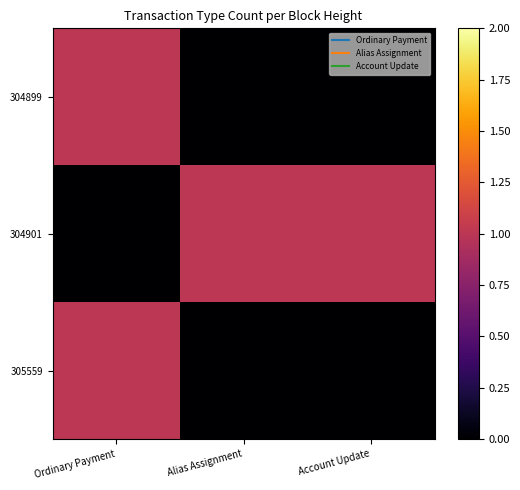

Which has a higher value, Alias Assignment or Ordinary Payment?

Ordinary Payment